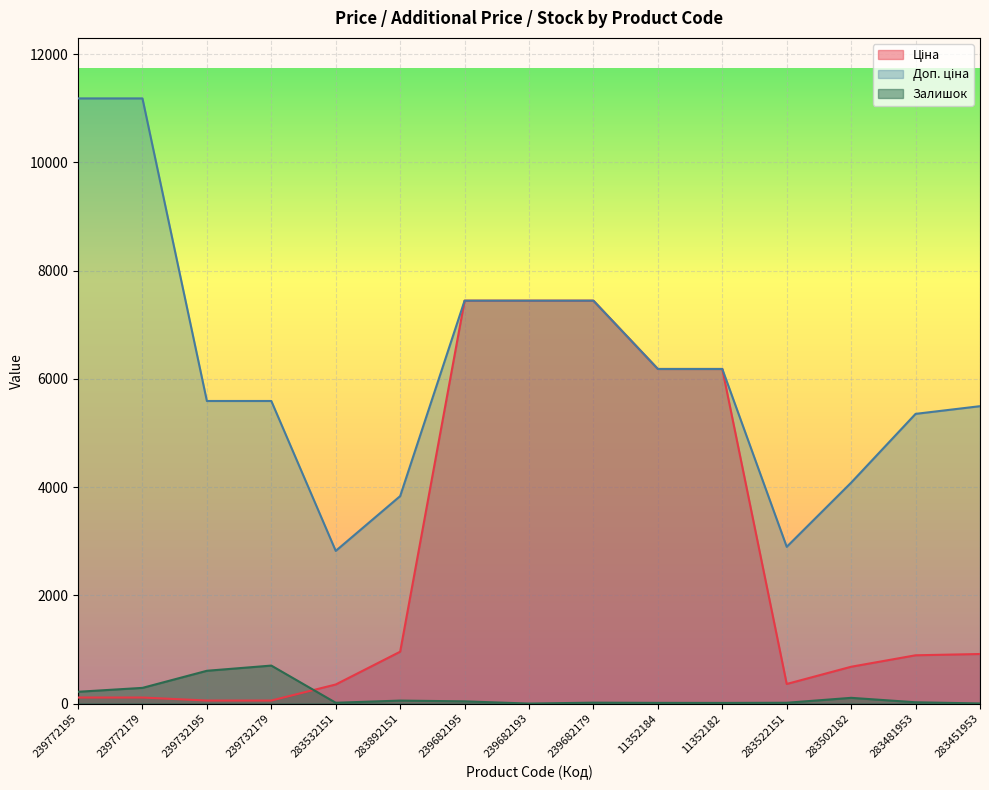

What is the label of the 14th point from the right?

239772179